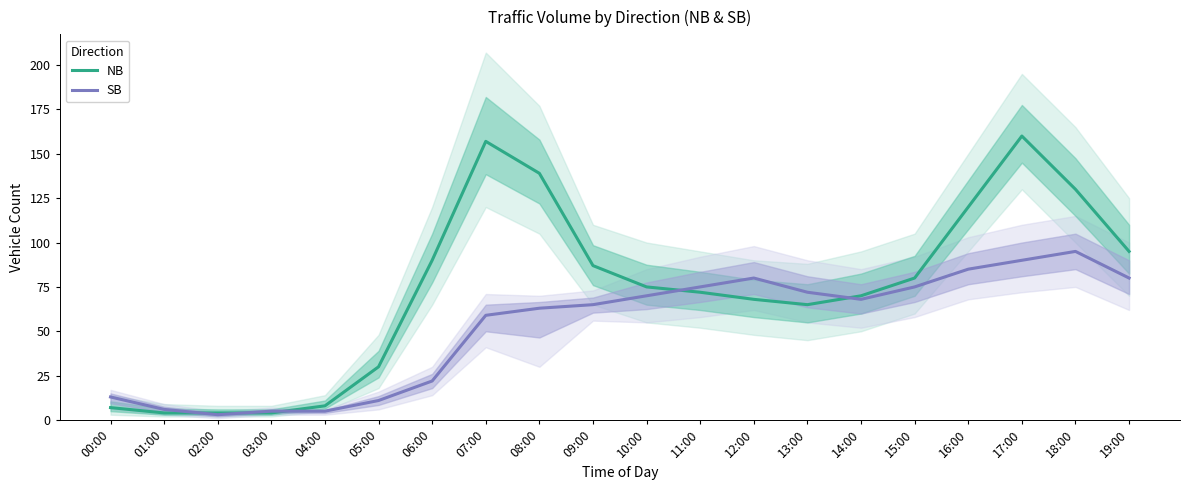

How many data points does each series have?

20